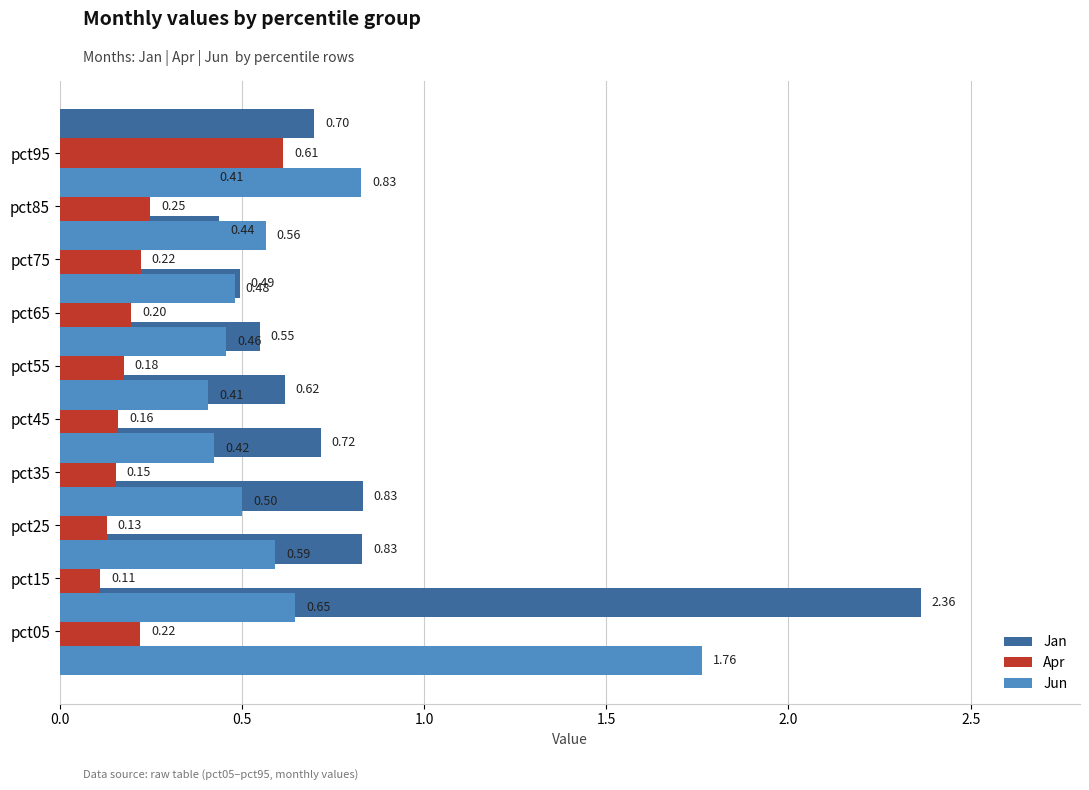

Reading left to right, transcribe all the data shown in this chart.

Jan: 2.4	0.8	0.8	0.7	0.6	0.5	0.5	0.4	0.4	0.7
Apr: 0.2	0.1	0.1	0.2	0.2	0.2	0.2	0.2	0.2	0.6
Jun: 1.8	0.6	0.6	0.5	0.4	0.4	0.5	0.5	0.6	0.8